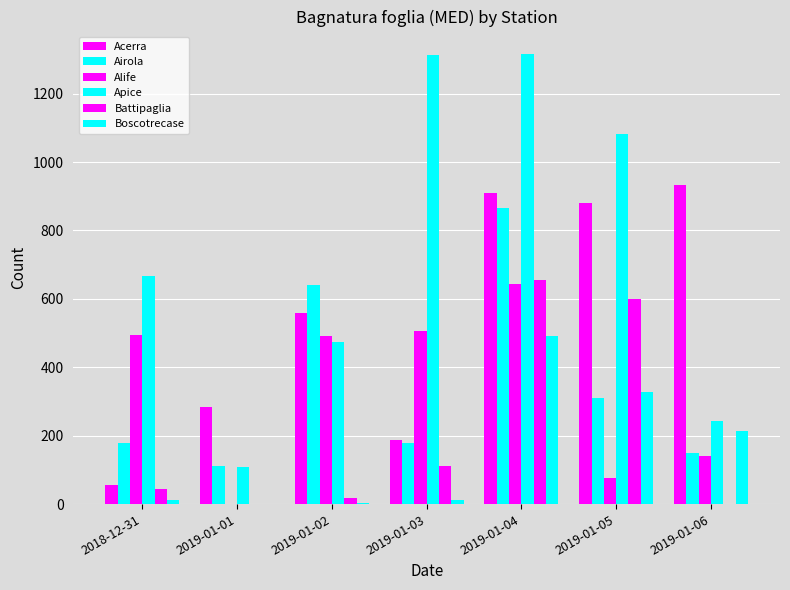

What is the highest value of the Airola series?

865.2